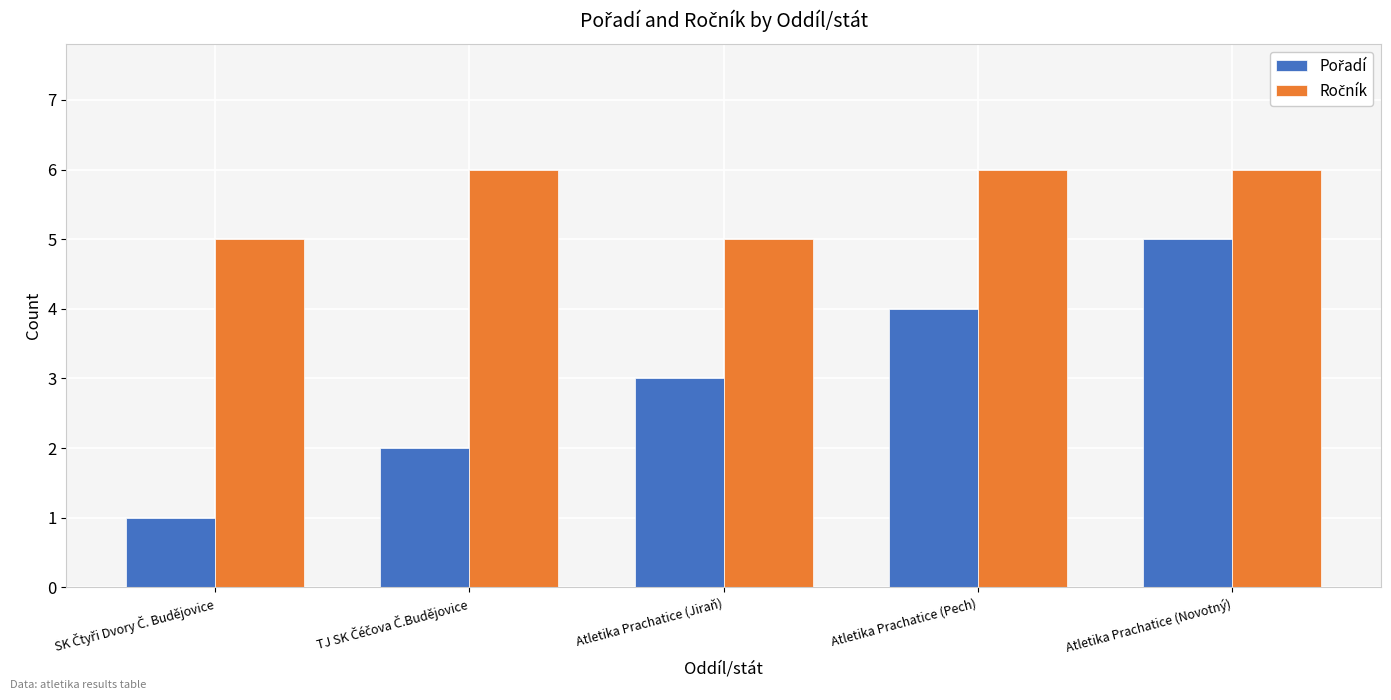

At which category is the sum across all series the highest?

Atletika Prachatice (Novotný)